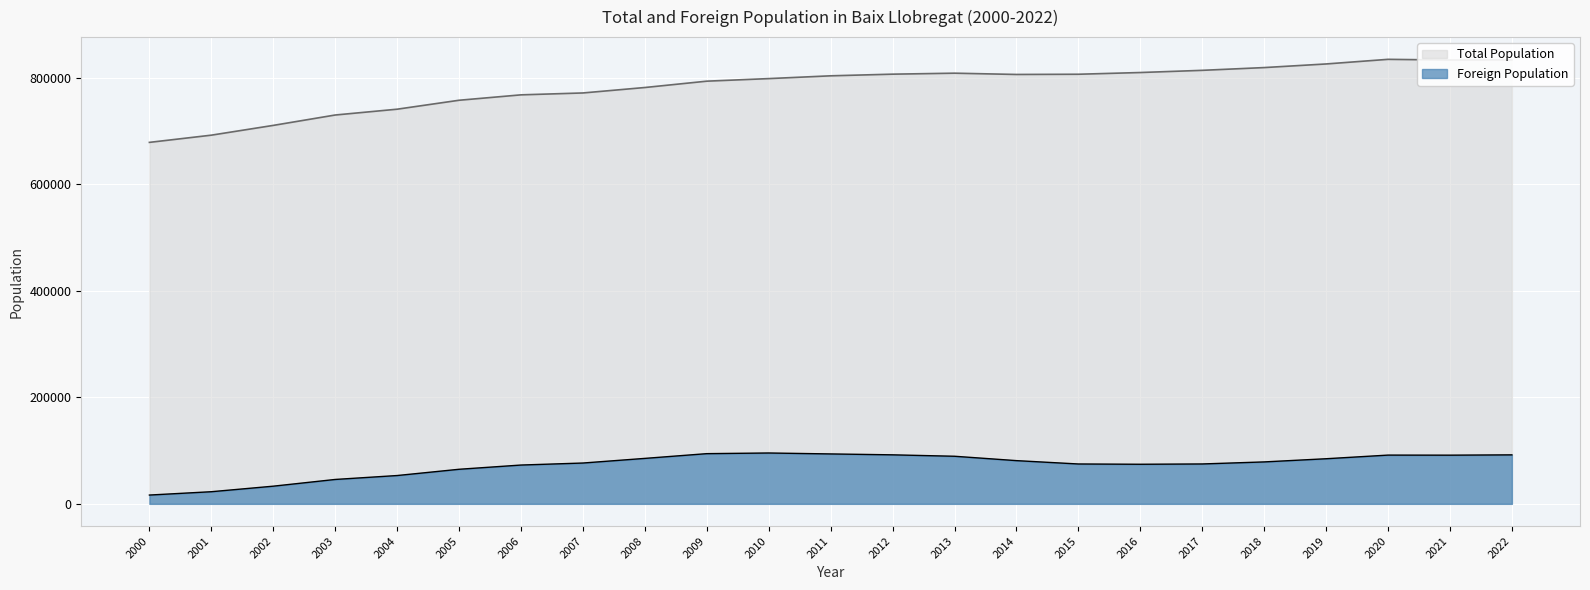

How many data points in Total Population are above 803705?

11